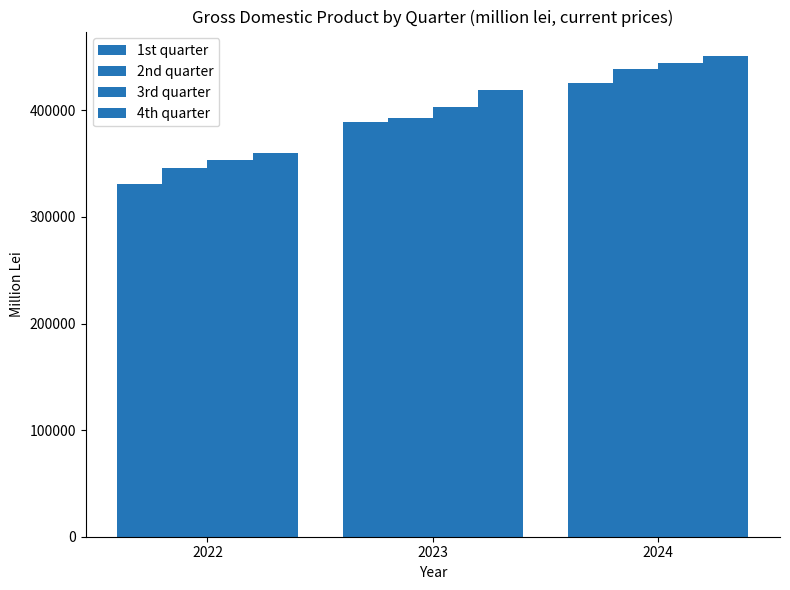

Count the number of data series in this chart.

4